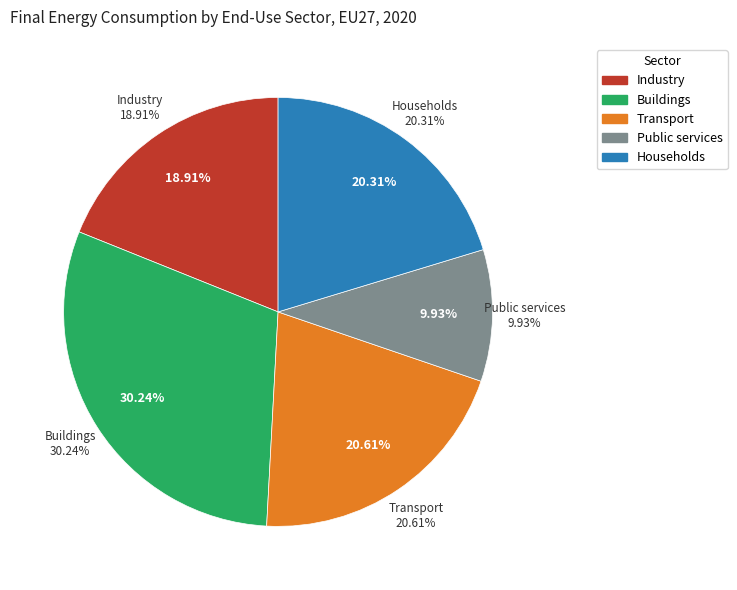

To the nearest percent, what portion does Households represent?

20%